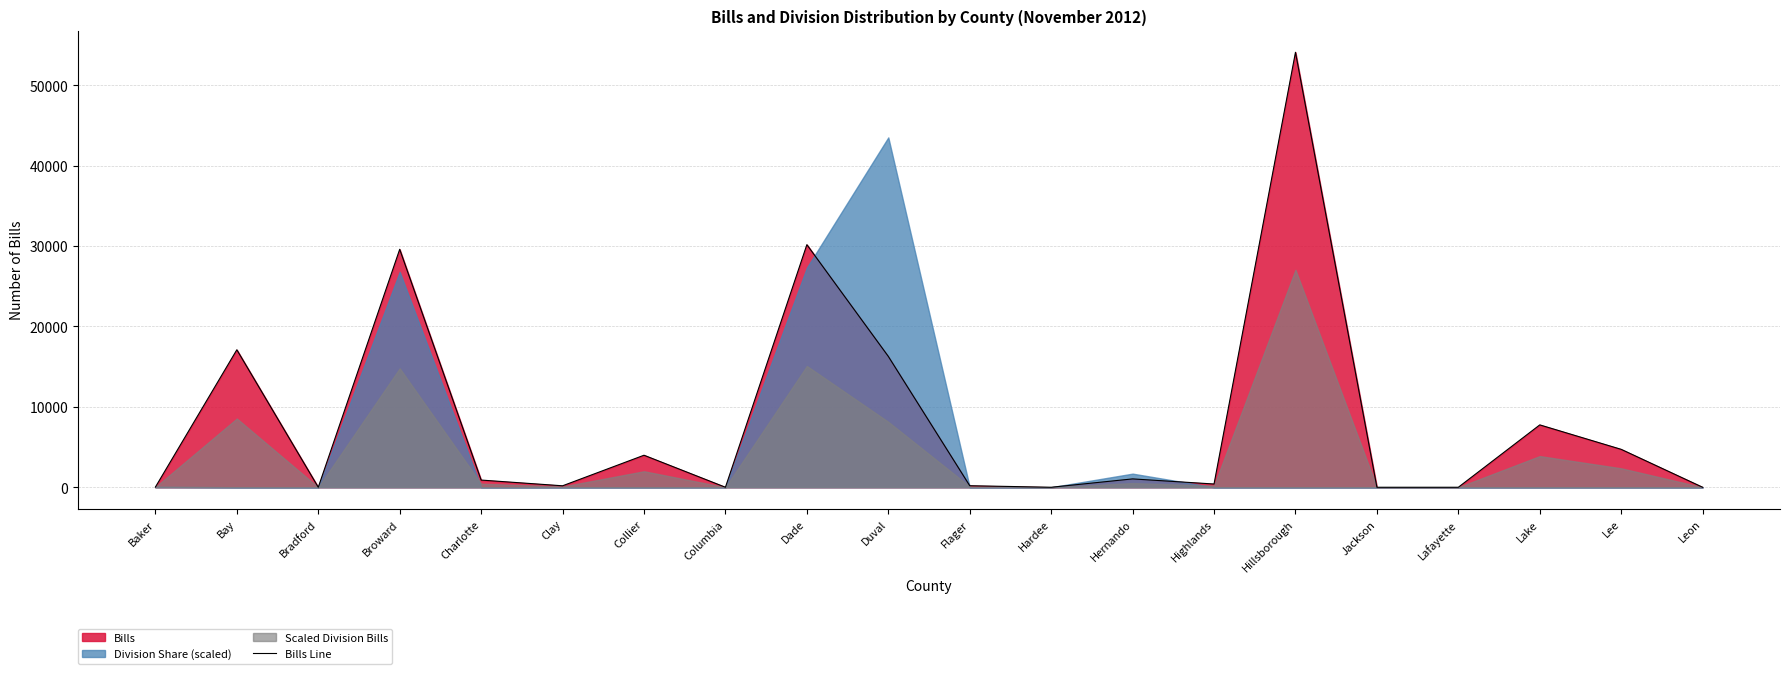

Which label corresponds to the largest value in the chart?

Hillsborough